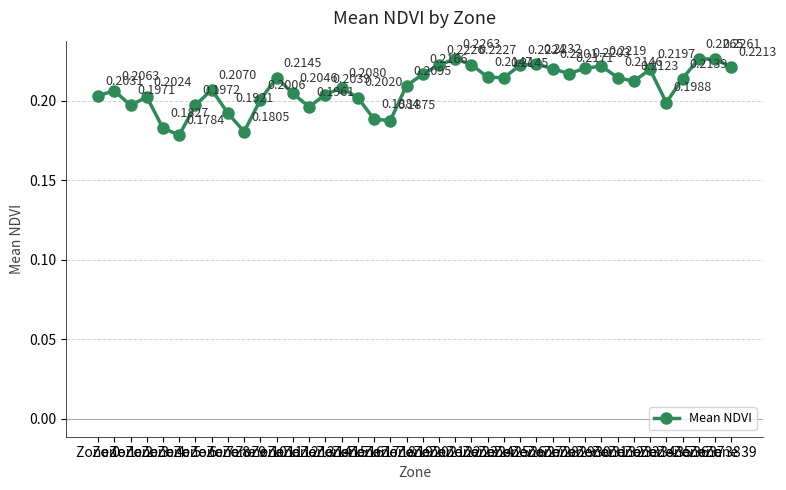

What is the sum of all values?

8.3